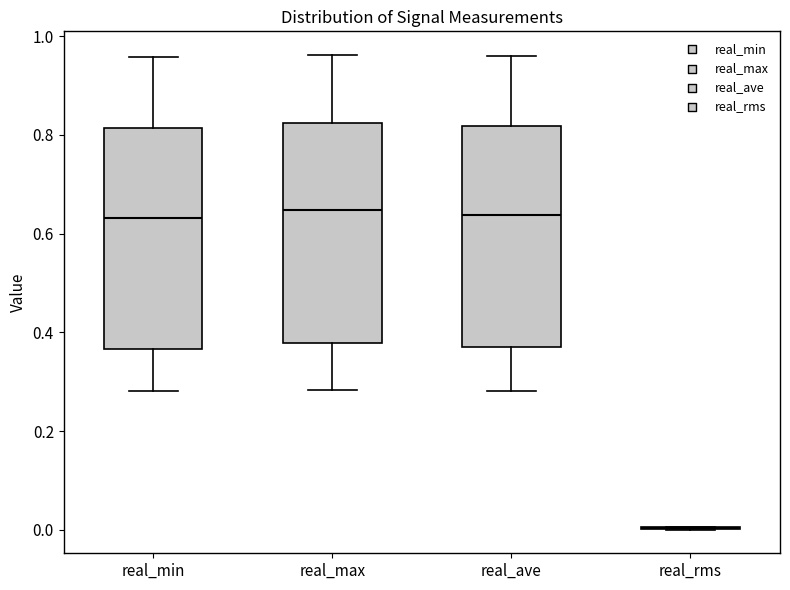

Where does the median line of the box for real_max sit on the y-axis? The values are not printed on the chart, so give them approximately, as read against the axis.

0.64